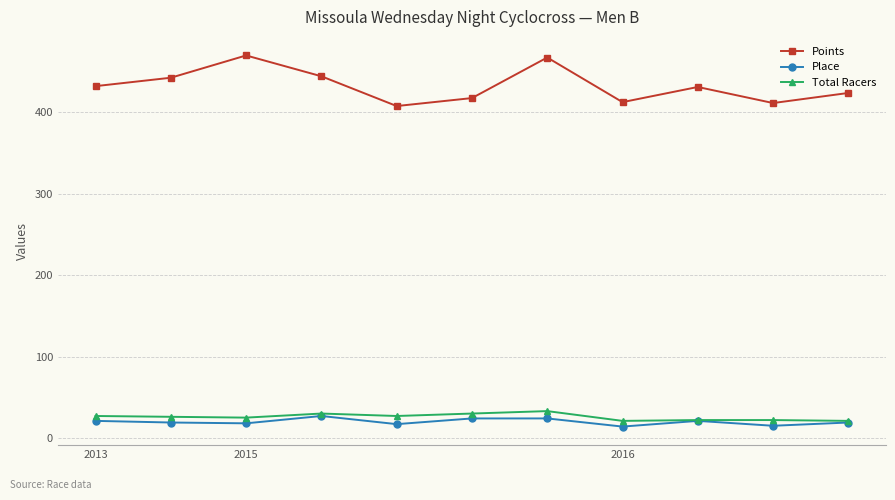

What is the minimum value for Total Racers?

21.0